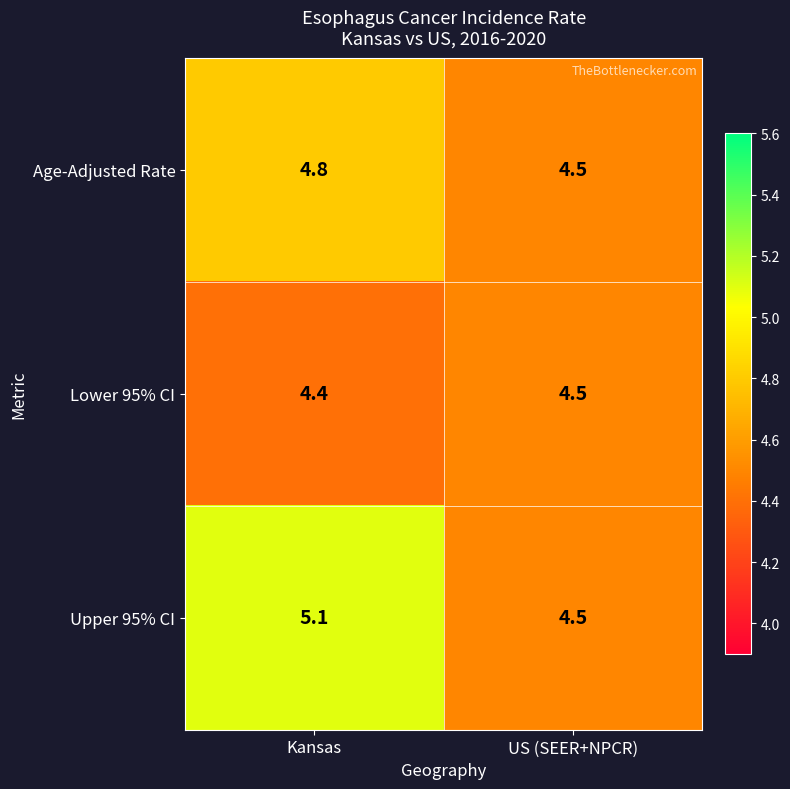

How many series are shown in this chart?

3